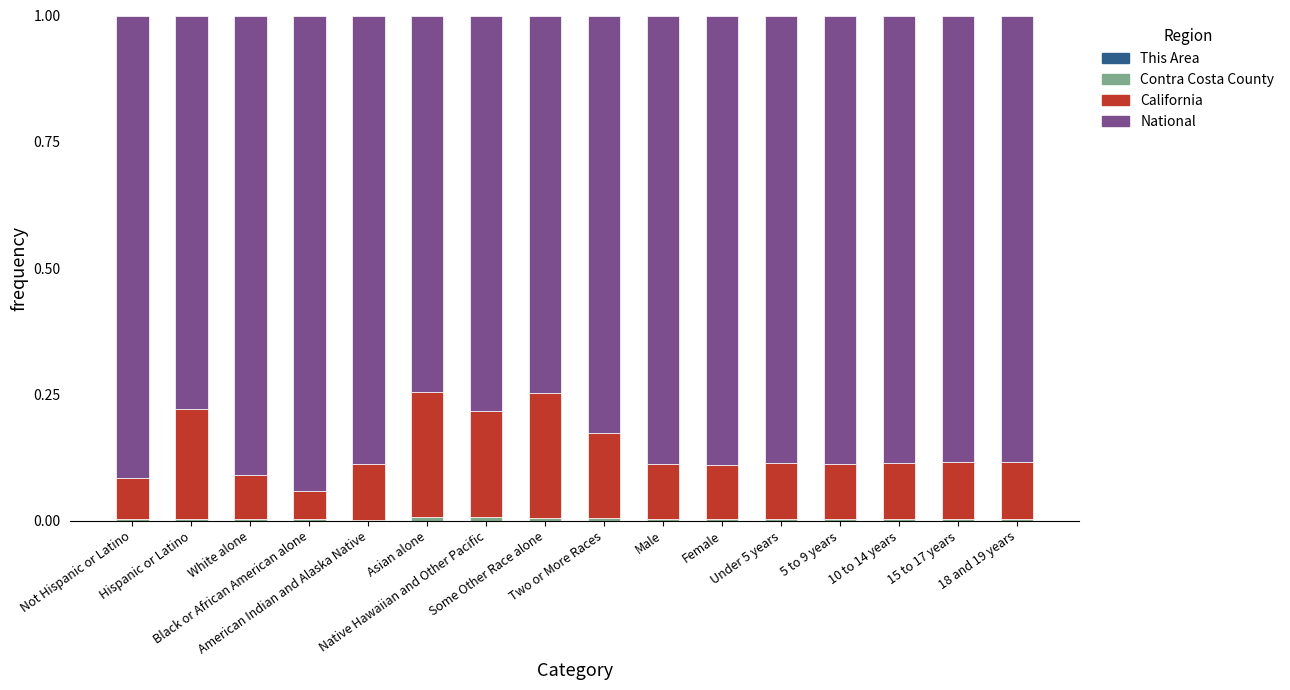

Does the chart contain stacked bars?

Yes